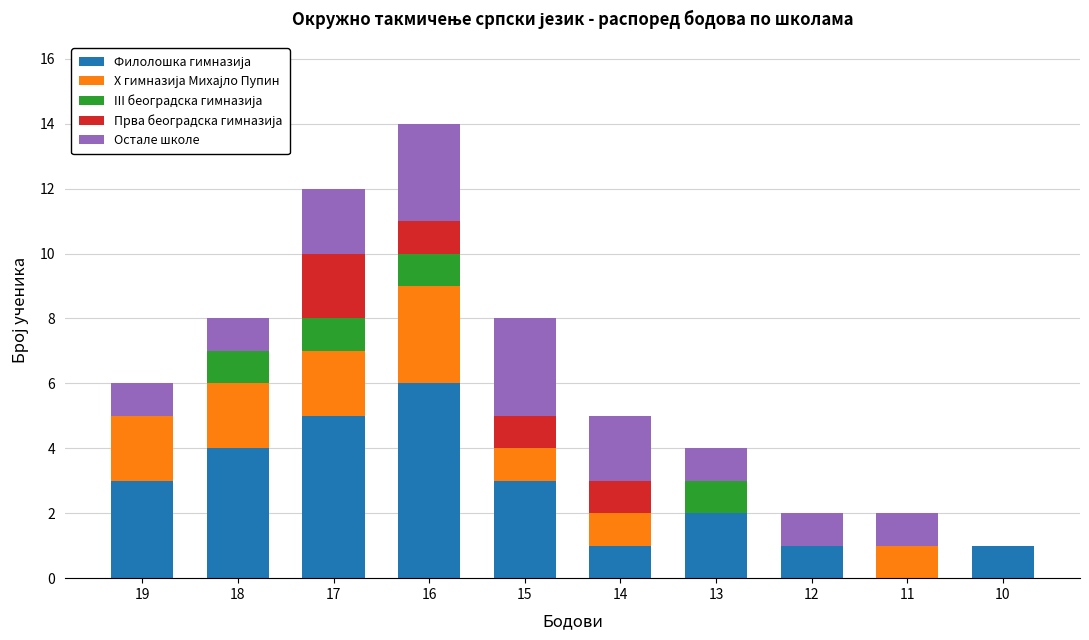

Are the bars horizontal?

No